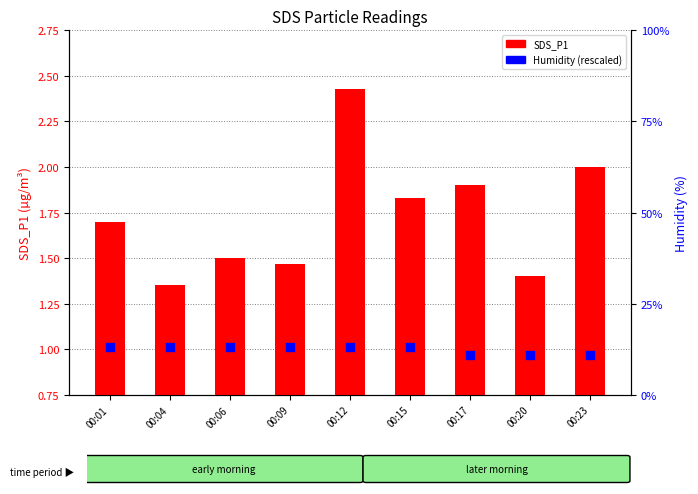

Which series reaches the minimum Y coordinate?

SDS_P1